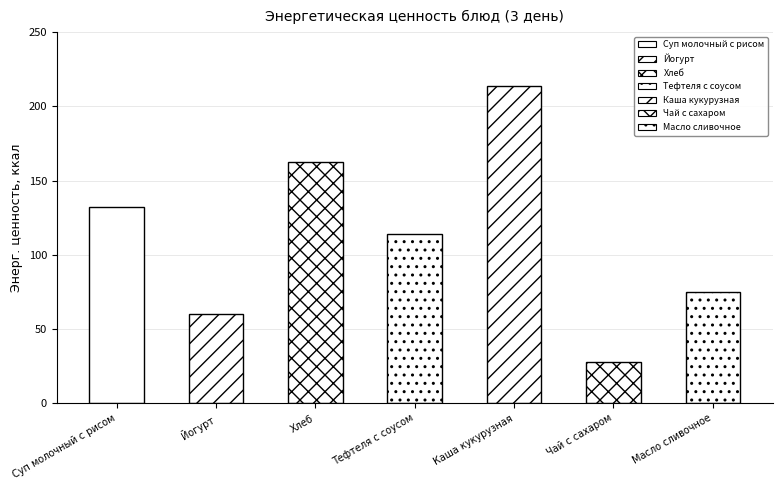

The chart shows a value of 183.7 at Тефтеля с соусом. True or false?

False